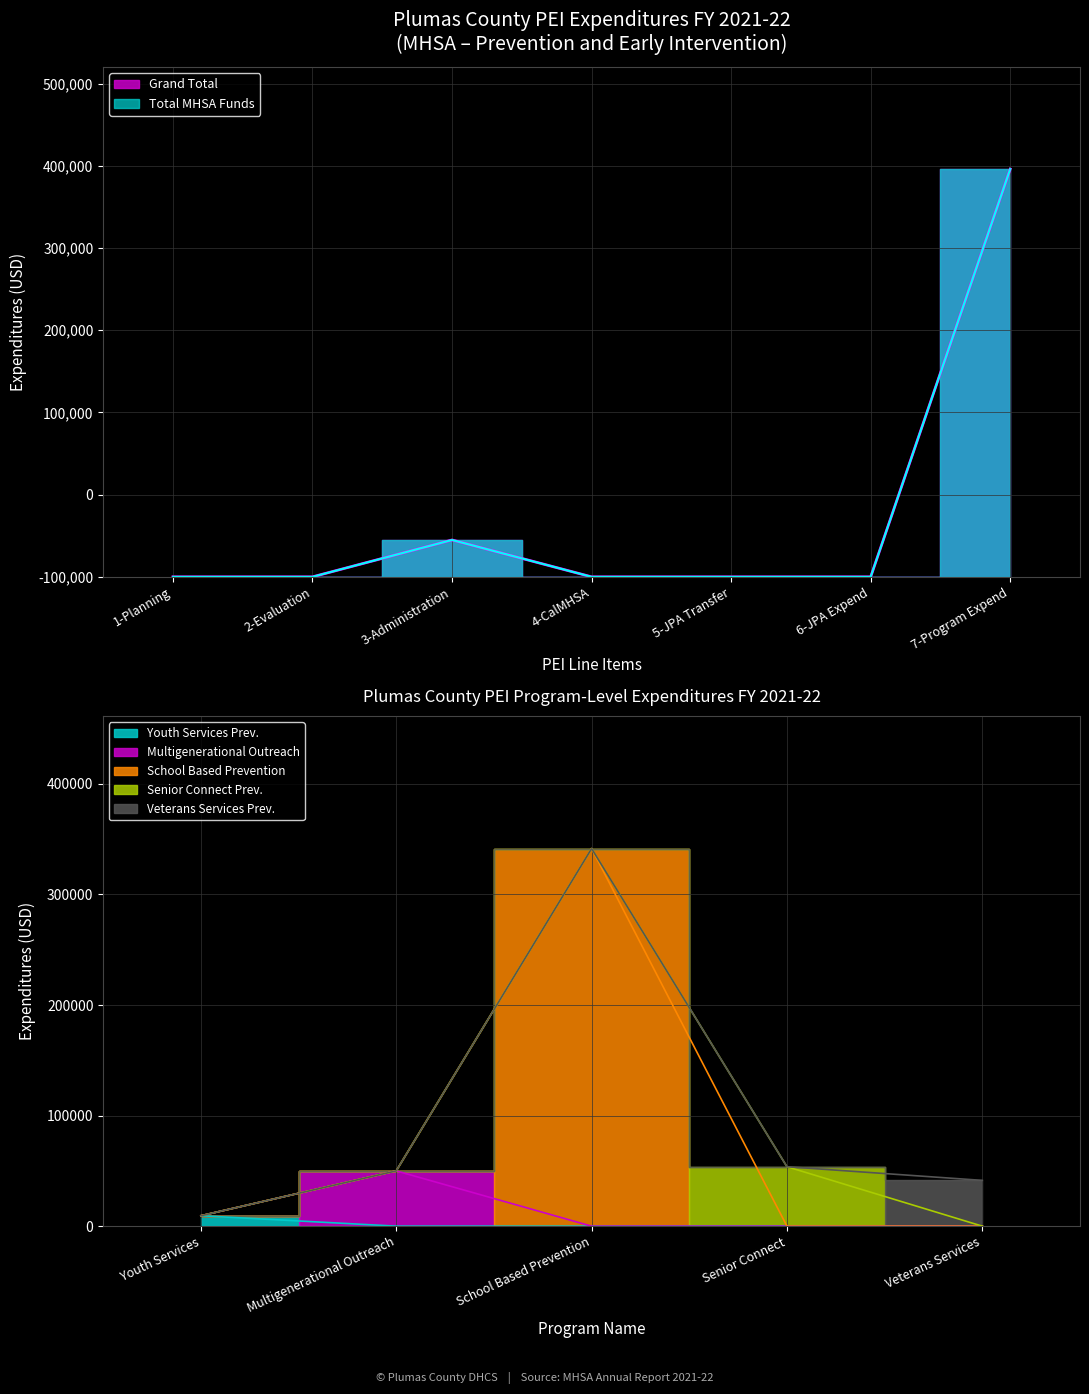

True or false: Behavioral Health Subaccount and 1991 Realignment cross at least once.

False